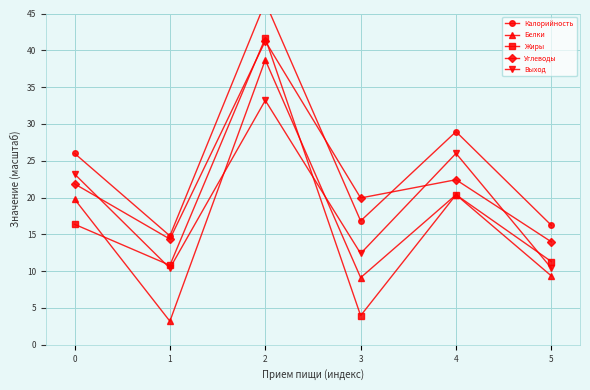

Reading left to right, list all the values displayed in this chart.

Калорийность: 0=26.0	1=14.8	2=46.5	3=16.8	4=29.0	5=16.2
Белки: 0=19.8	1=3.2	2=38.7	3=9.1	4=20.4	5=9.3
Жиры: 0=16.4	1=10.8	2=41.7	3=4.0	4=20.4	5=11.3
Углеводы: 0=21.9	1=14.4	2=41.3	3=19.9	4=22.4	5=14.0
Выход: 0=23.2	1=10.4	2=33.2	3=12.4	4=26.0	5=10.4